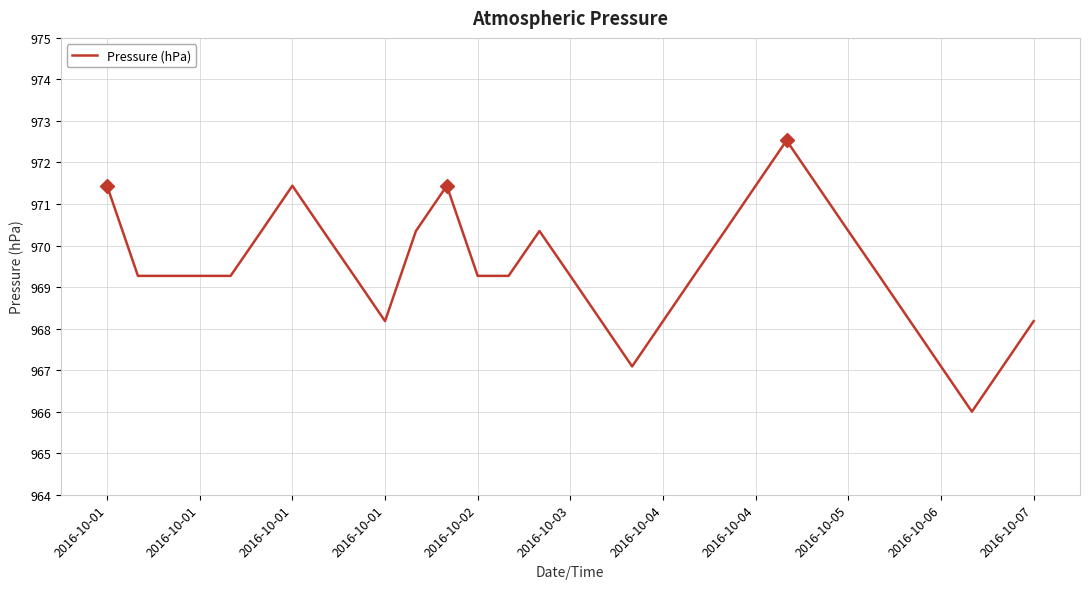

What is the minimum value shown in the chart?

966.0